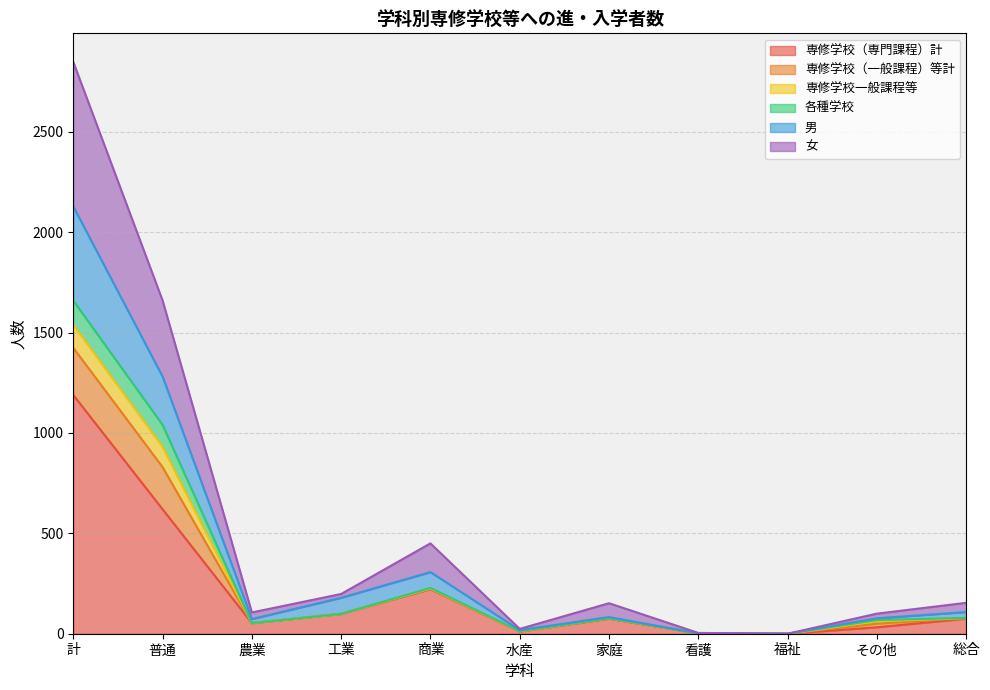

What is the maximum value for 専修学校（専門課程）計?

1189